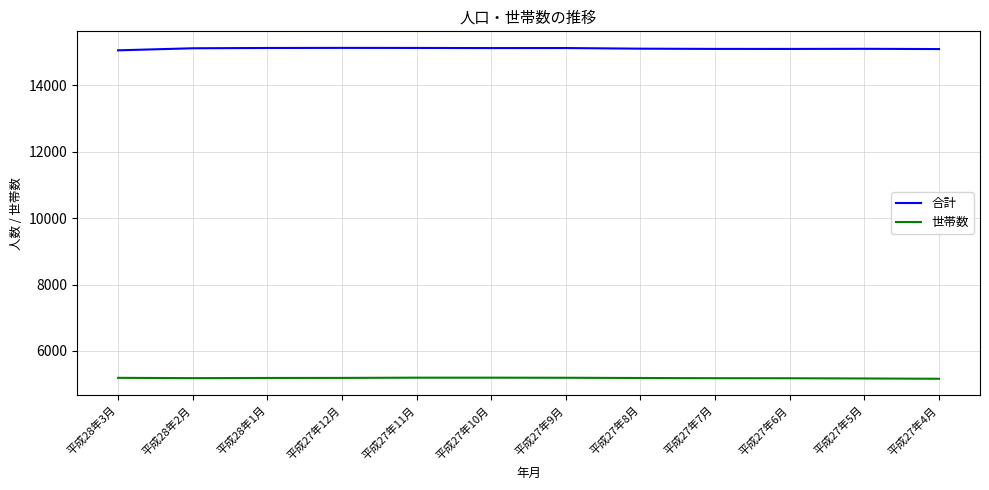

At 平成27年10月, list the series in order from largest to smallest.

合計, 世帯数